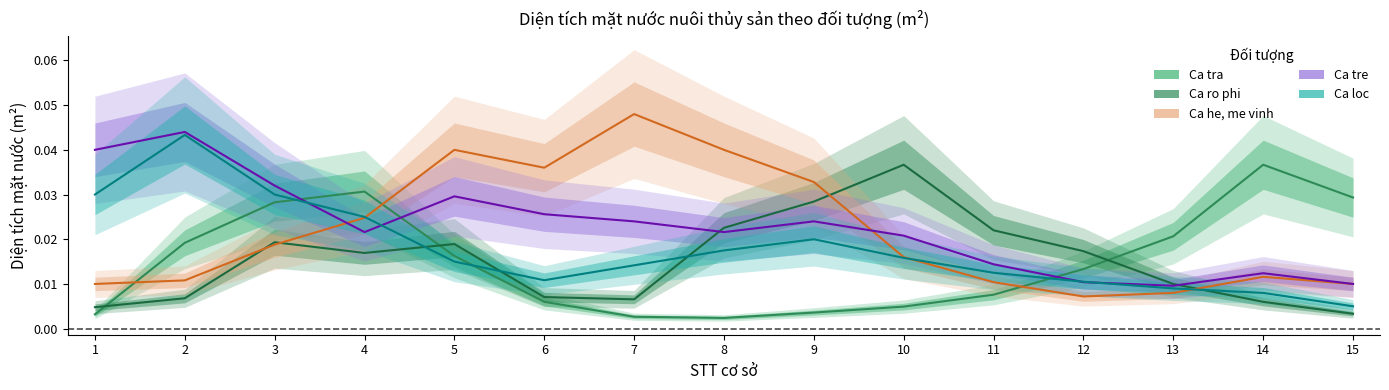

What are all the series names shown in the legend?

Ca tra, Ca ro phi, Ca he, me vinh, Ca tre, Ca loc